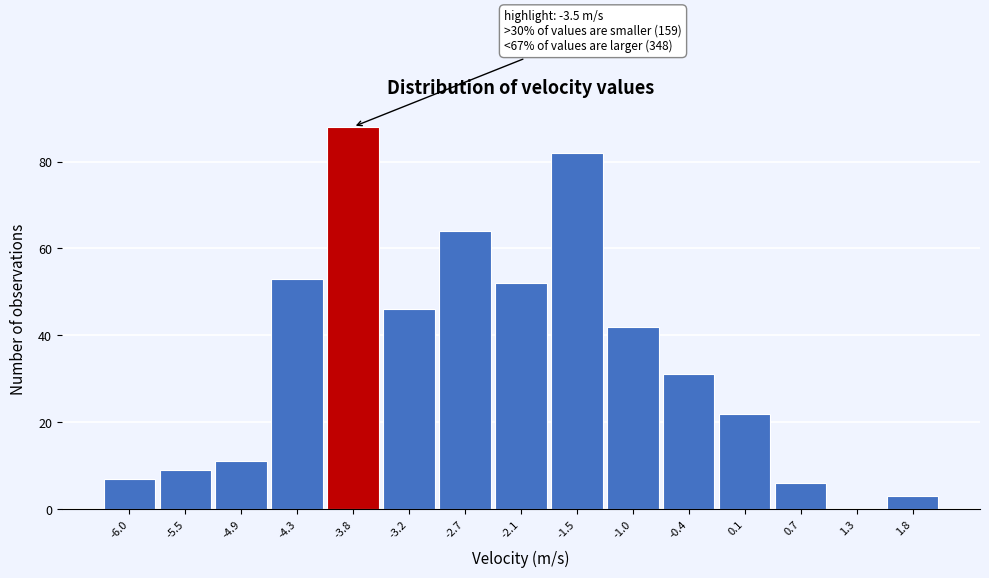

Over which range of the x-axis is the bar tallest?

-4.06 to -3.50